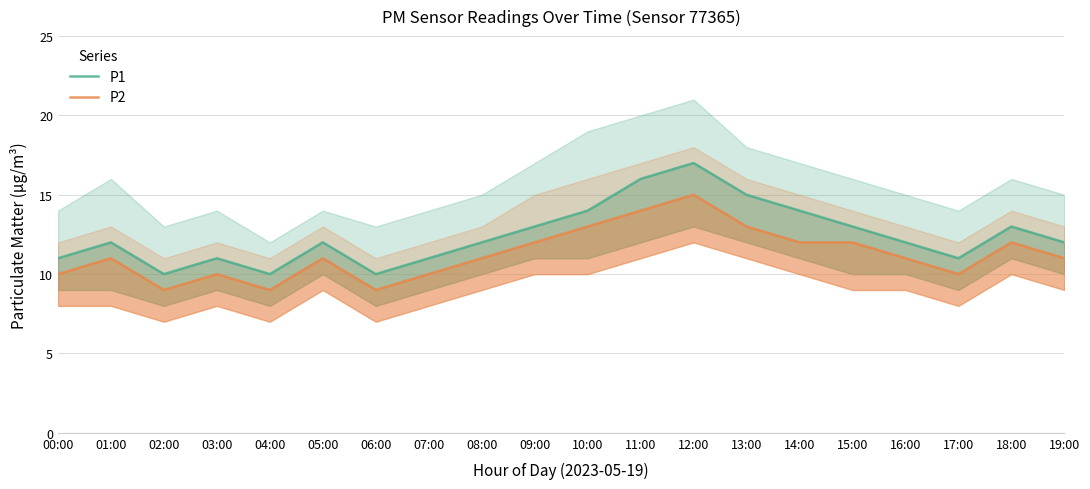

What is the average value of the P1 series?

12